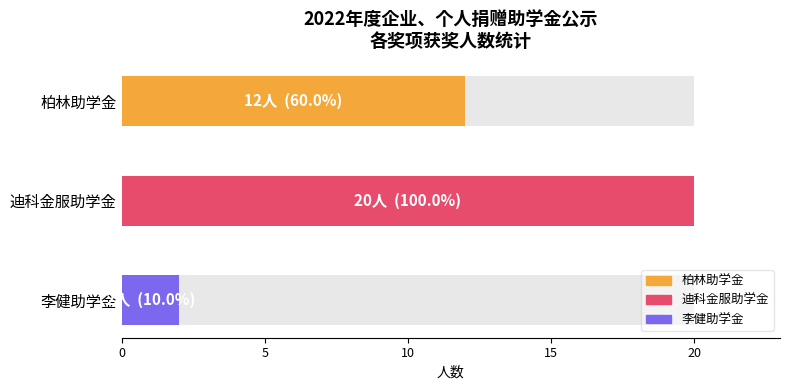

Reading left to right, what are all the values shown in this chart?

柏林助学金=12	迪科金服助学金=20	李健助学金=2